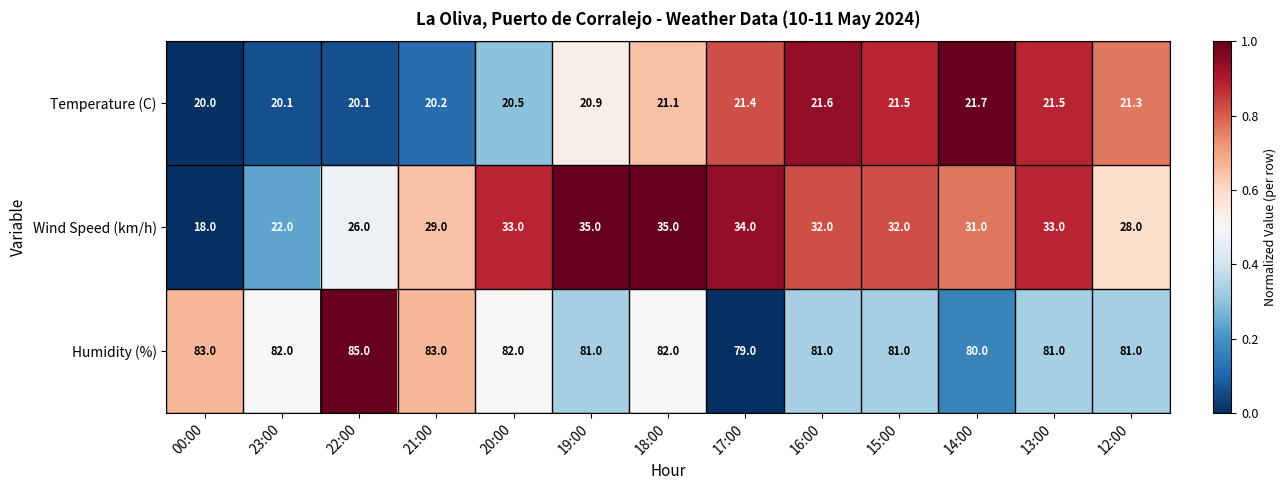

Between 23:00 and 14:00, which series saw the biggest shift?

Wind Speed (km/h)